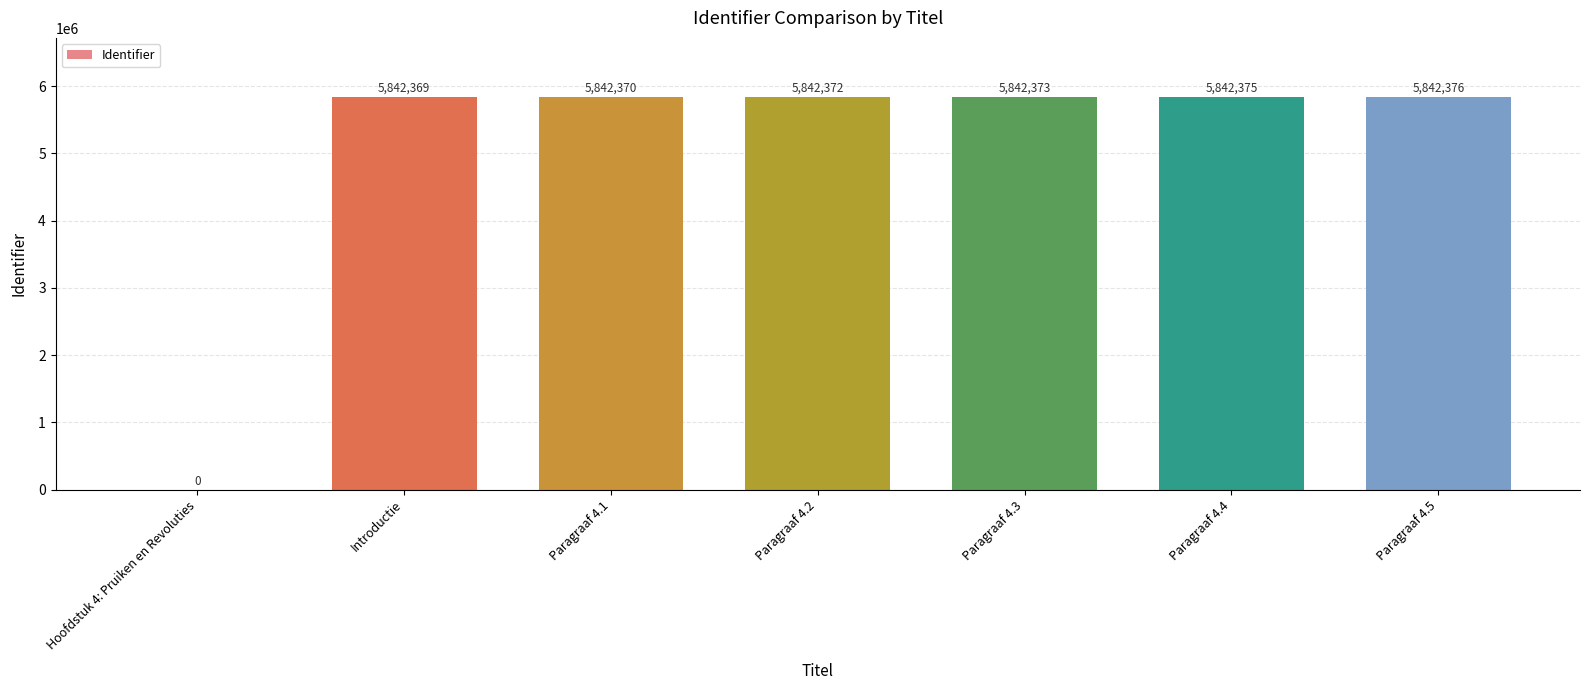

What is the maximum value shown in the chart?

5842376